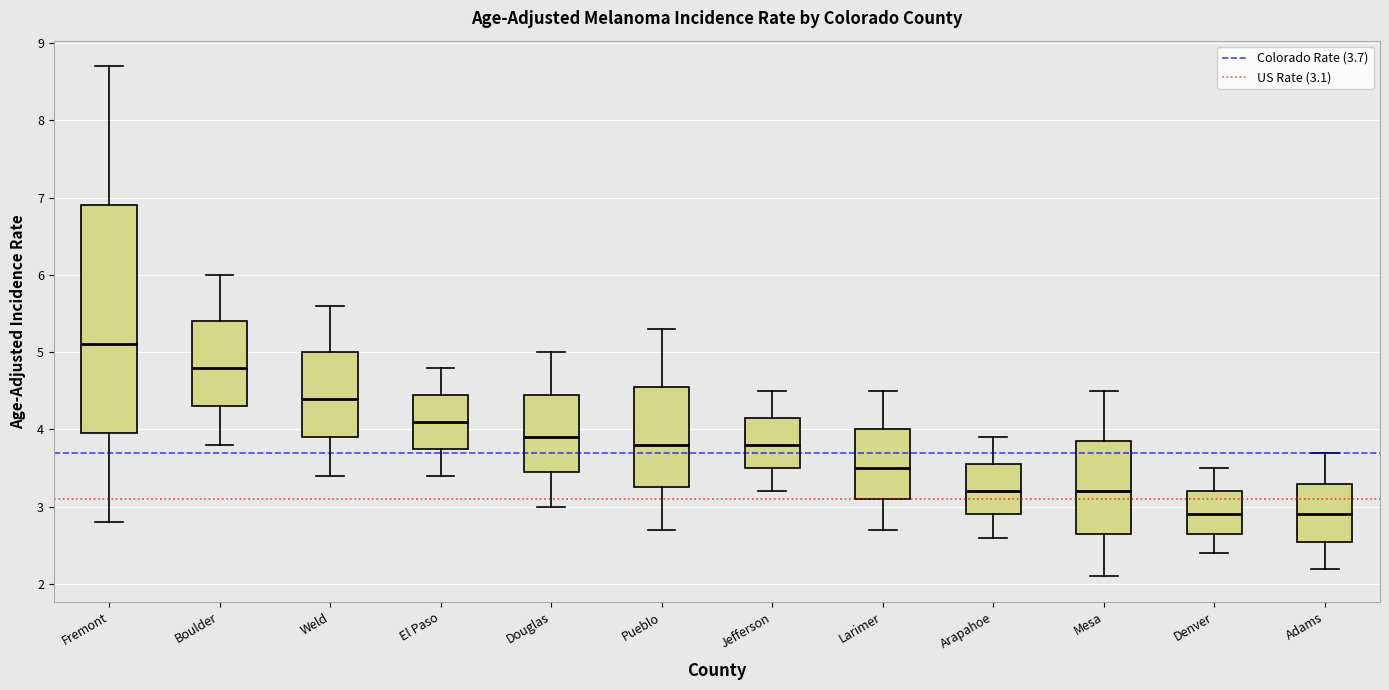

Which box is the tallest, from its lower edge to its upper edge?

Fremont